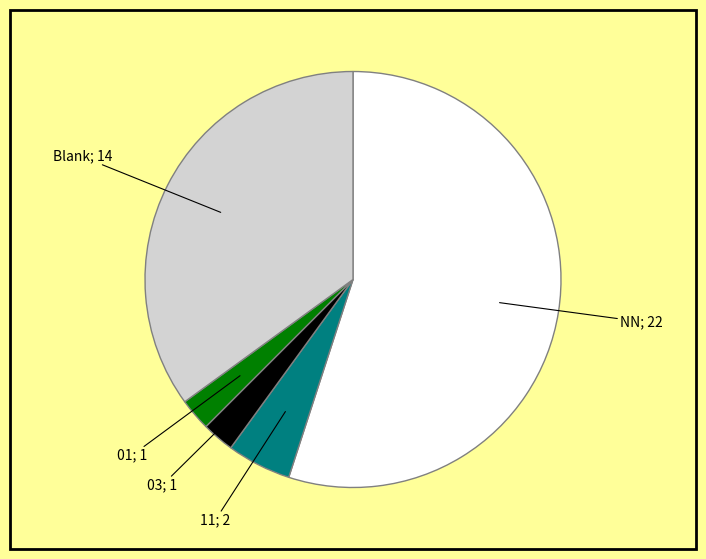

Is there a majority slice in this chart?

Yes